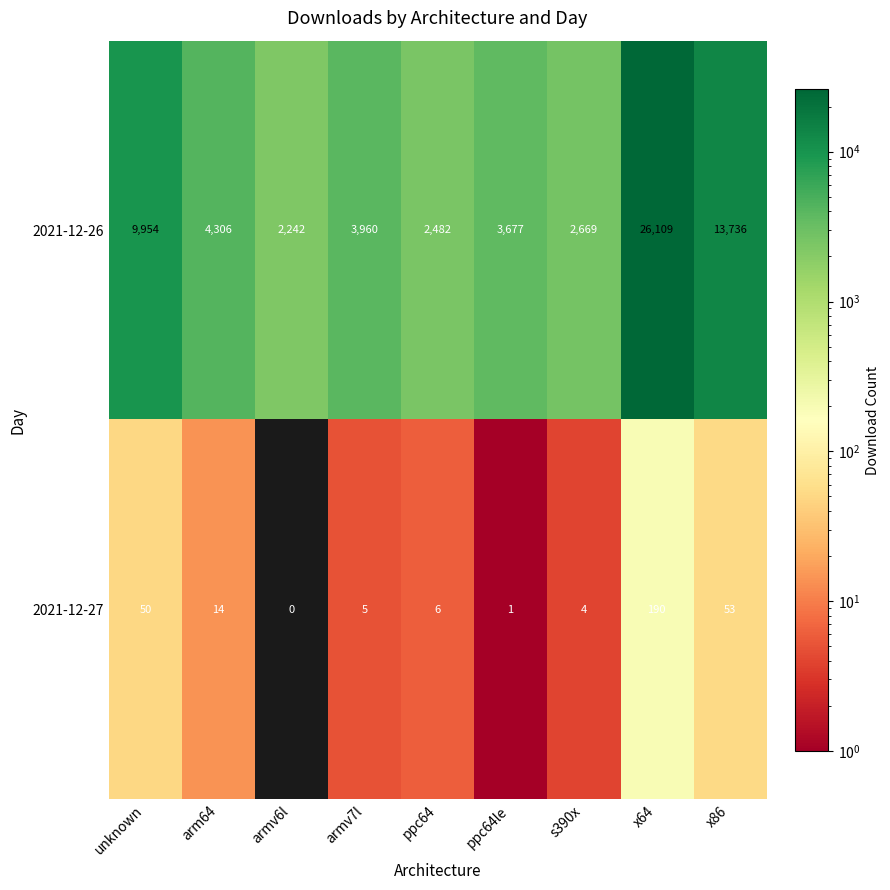

The 2021-12-27 series shows 14 at arm64. True or false?

True